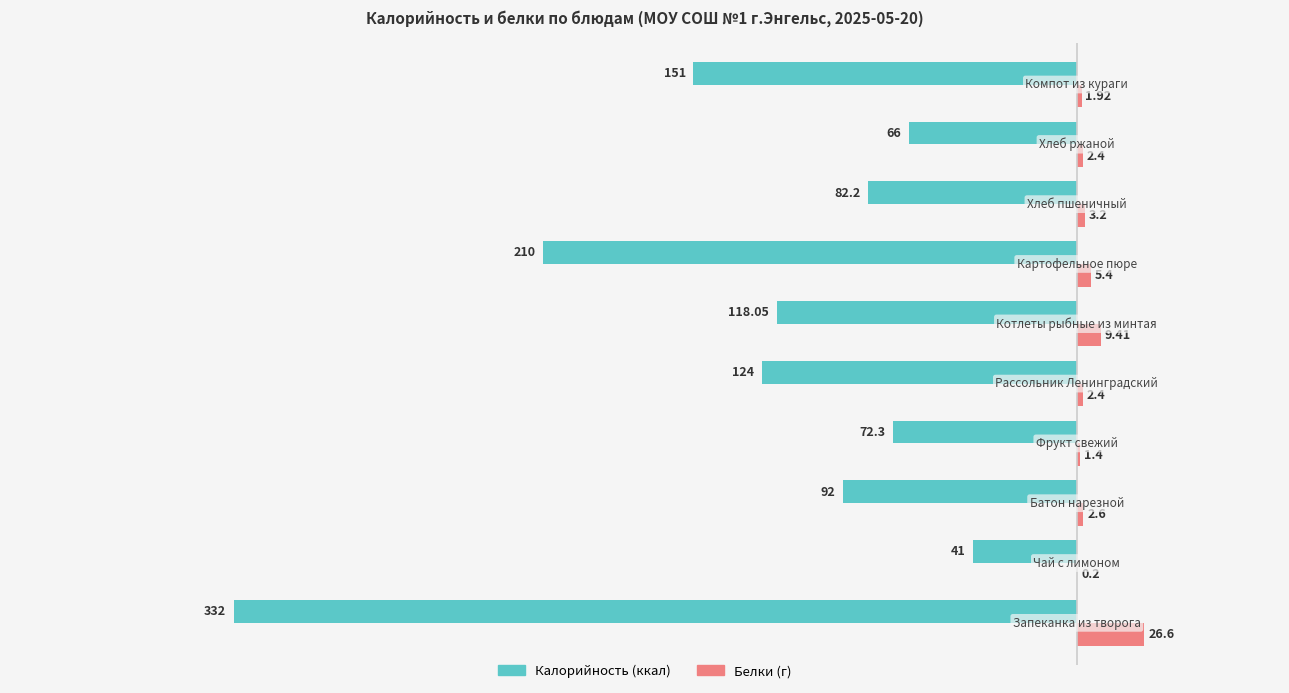

How many series are shown in this chart?

2